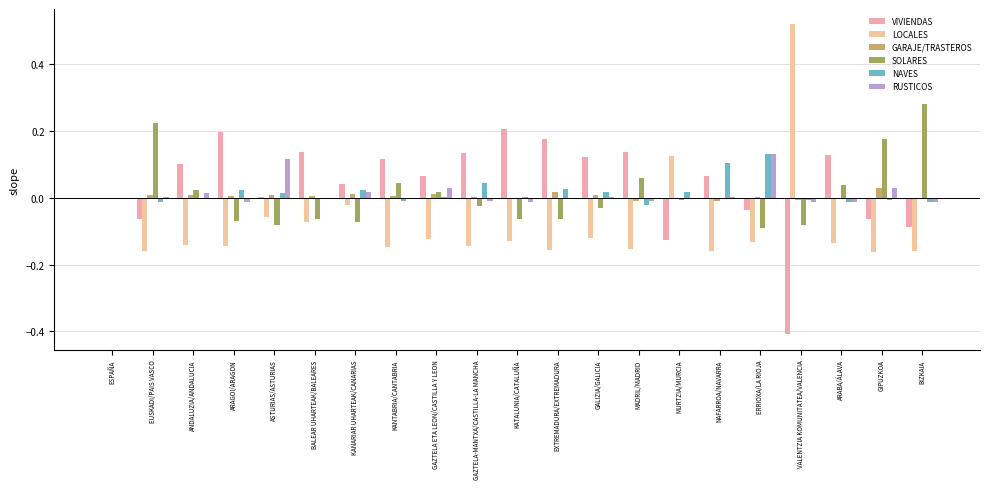

At which label does LOCALES reach its peak?

VALENTZIA KOMUNITATEA/VALENCIA